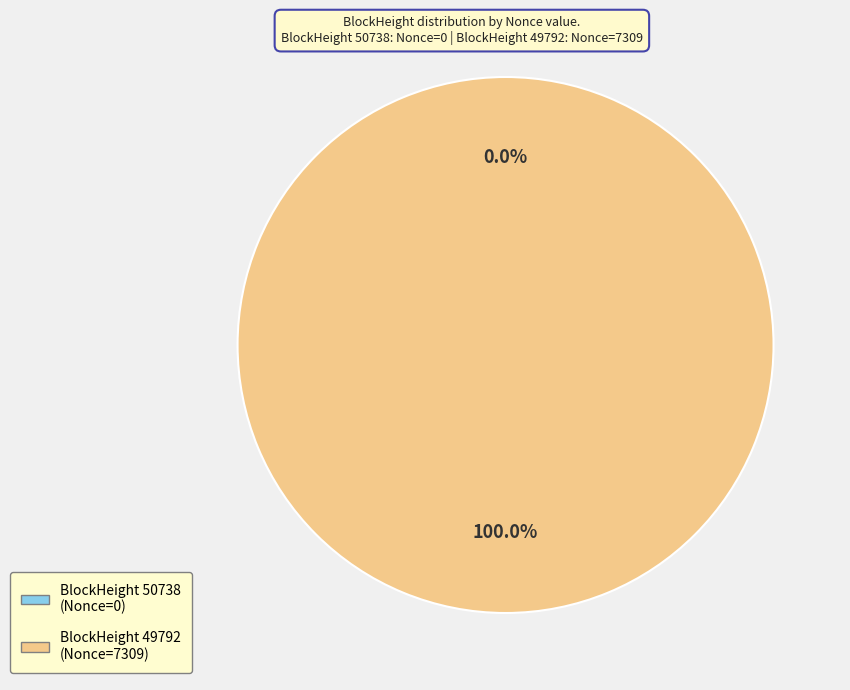

Is it true that 49792 is 100% of the pie?

True